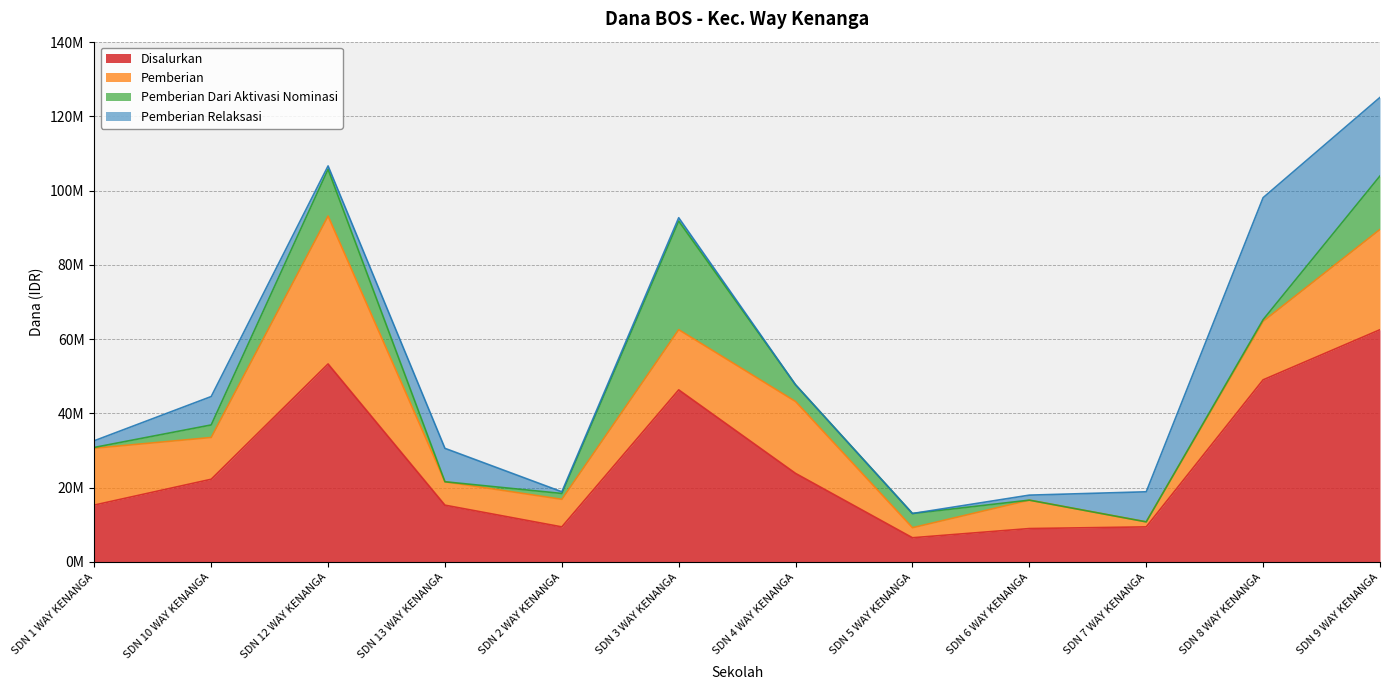

What is the spread (max minus min) of values at SDN 6 WAY KENANGA?

9000000